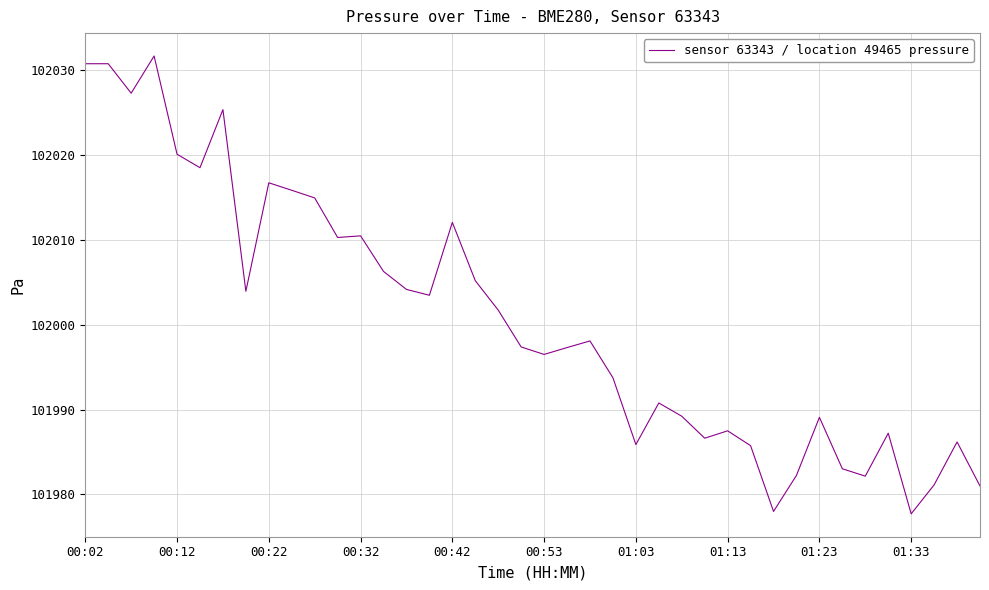

What is the difference between the maximum and minimum values?

53.9